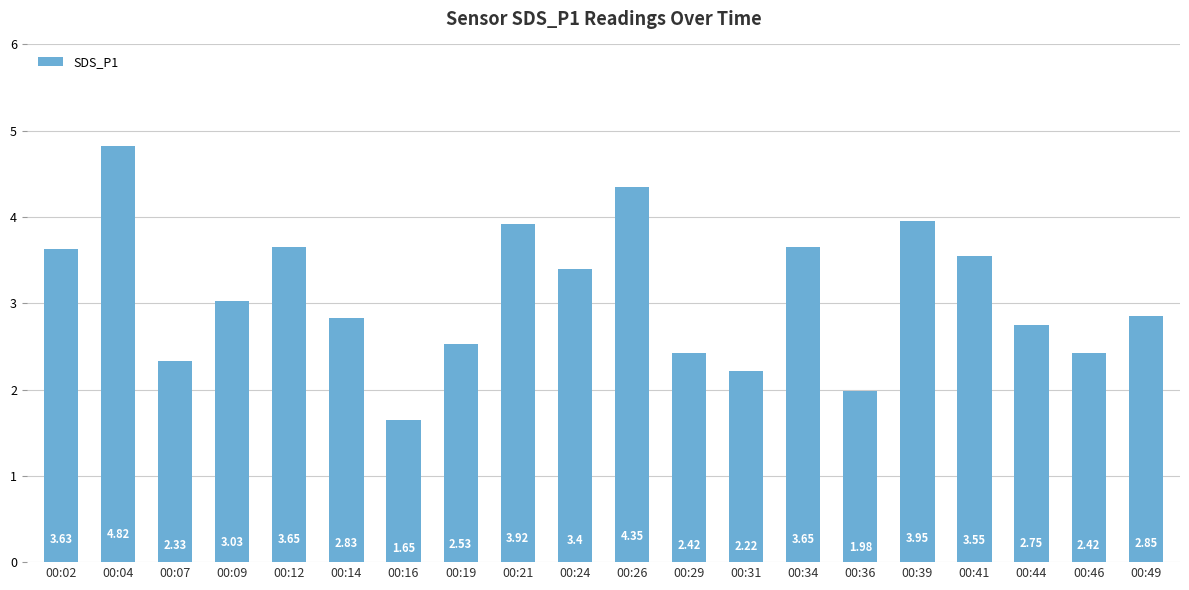

What is the change in value from 00:09 to 00:21?

+0.9